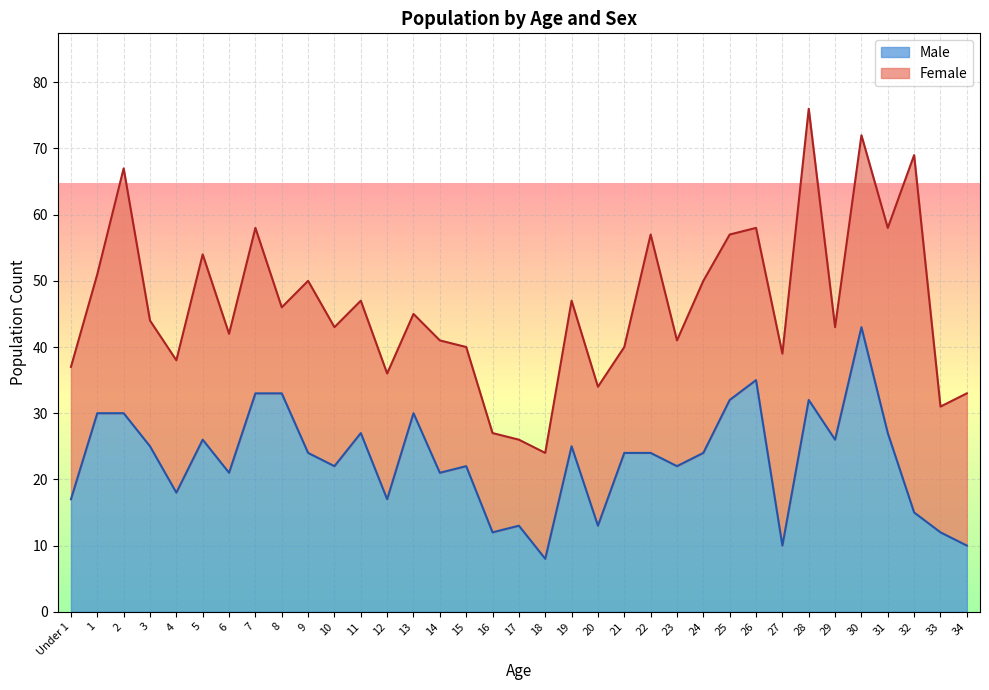

What is the change in value from 12 to 13?

+13